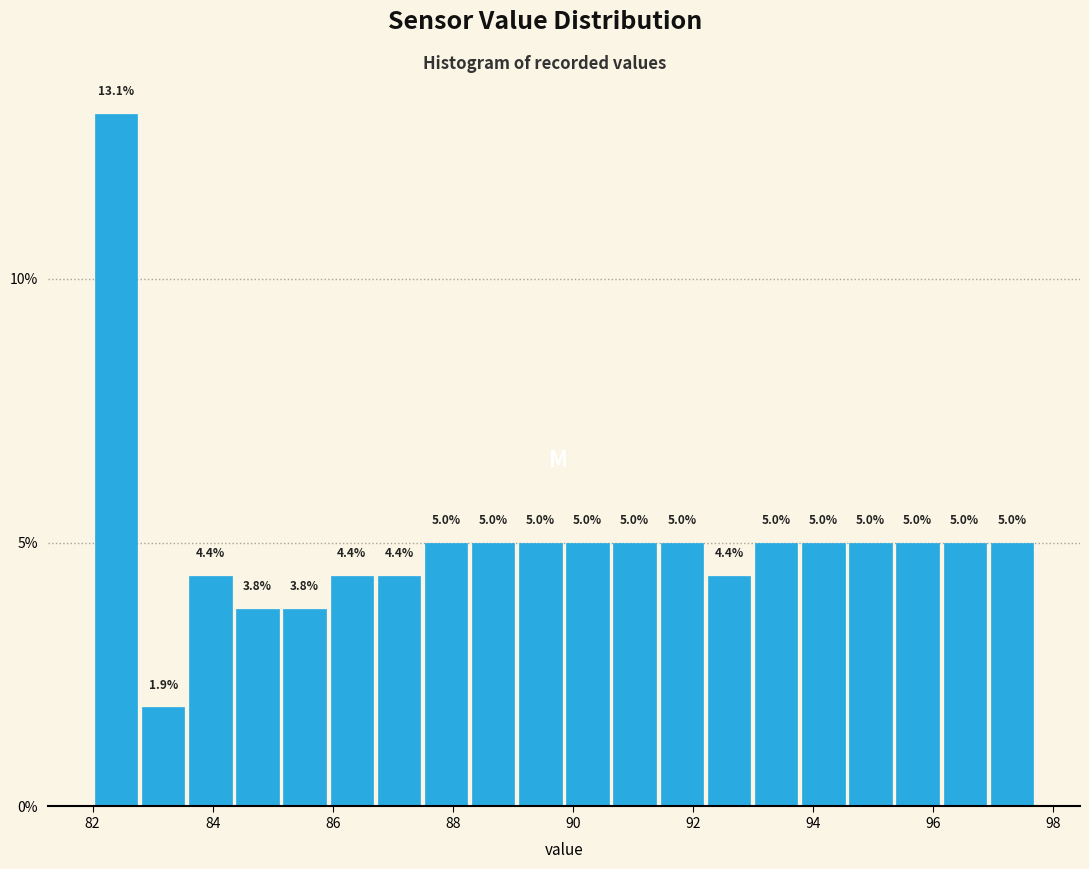

Read against the x-axis, roughly where is the centre of the tallest bar?

82.4